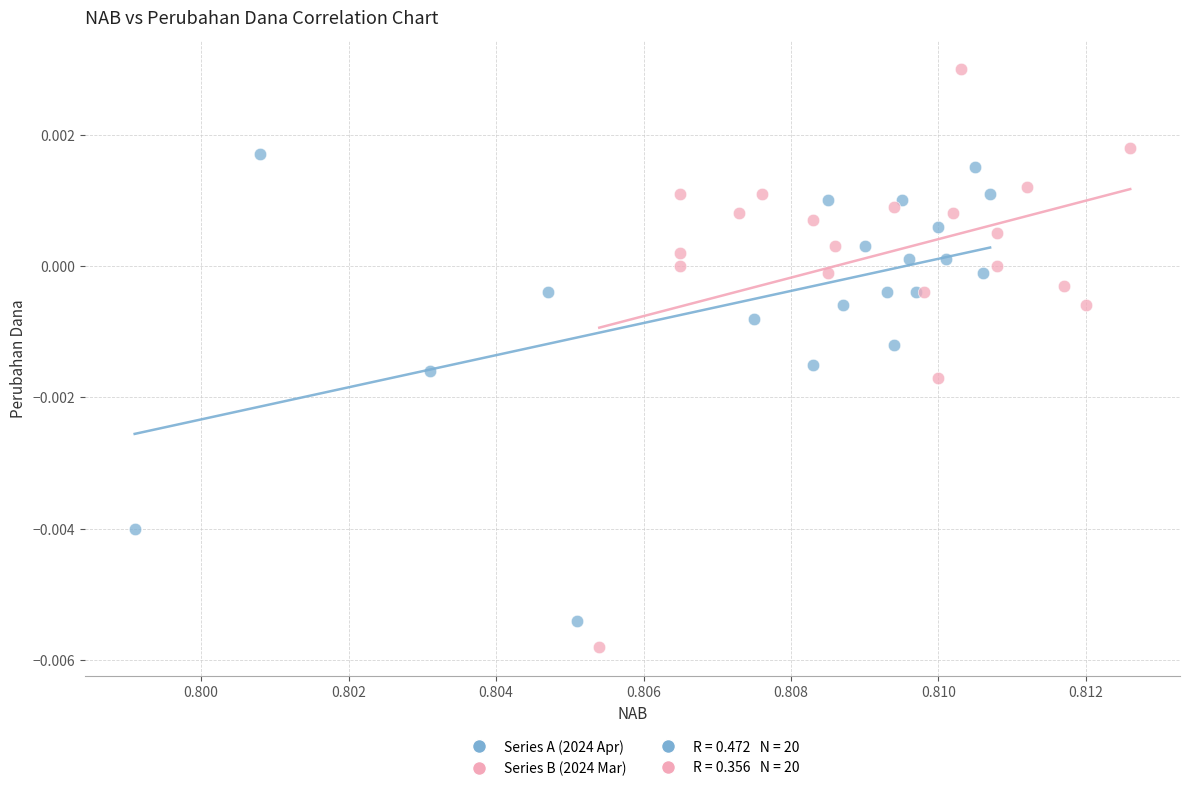

Which series contains the lowest Y value?

Series B (2024 Mar)